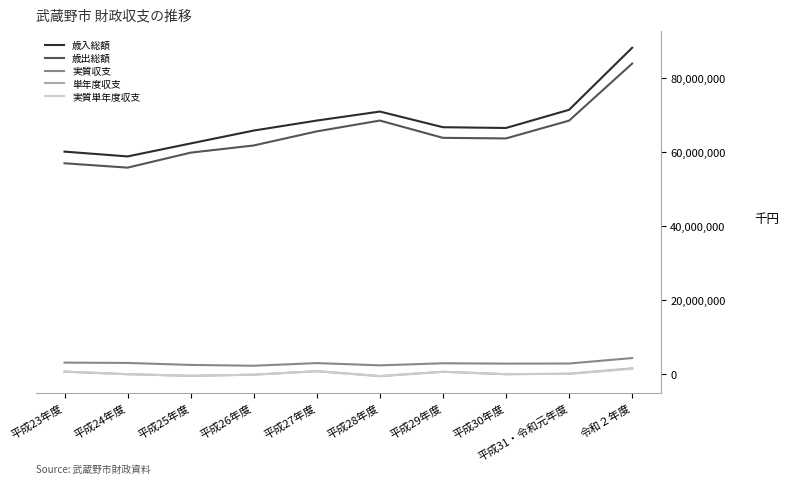

The value of 実質収支 at 平成23年度 is 3042161. True or false?

True